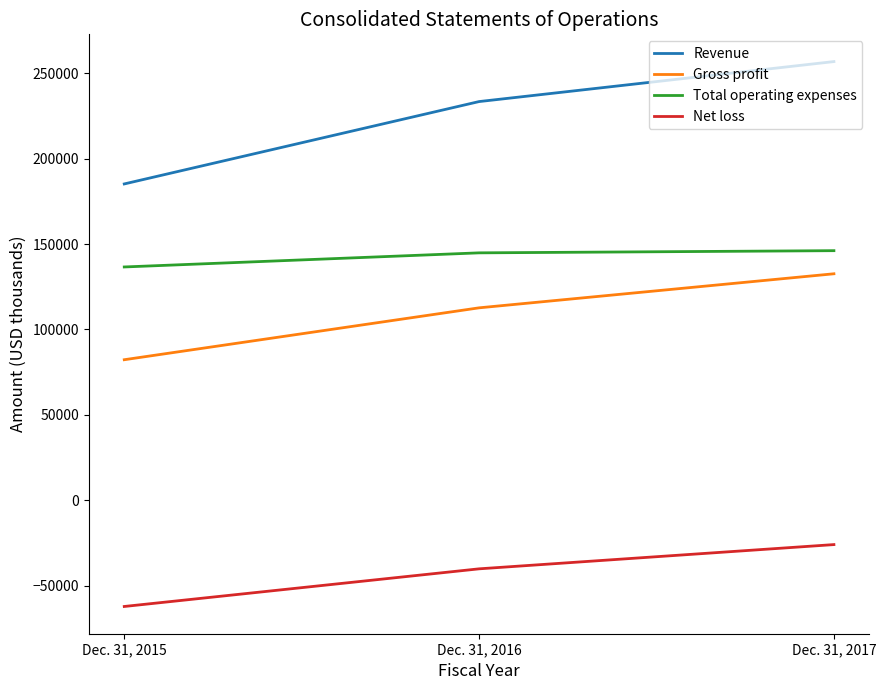

At which label does Gross profit reach its minimum?

Dec. 31, 2015